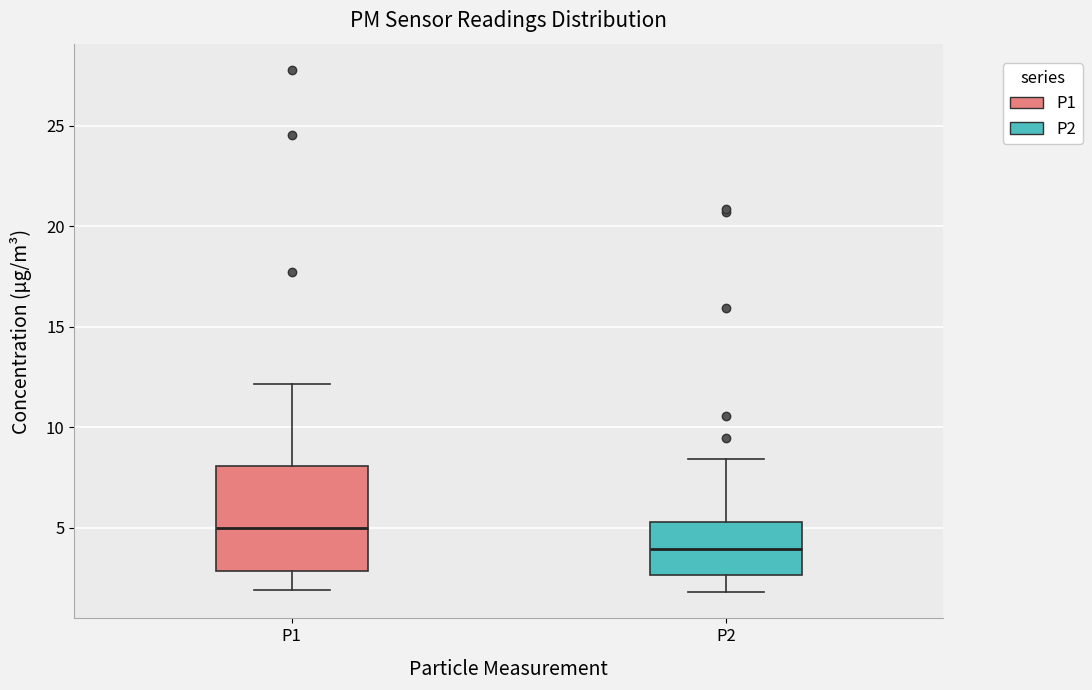

Reading left to right, transcribe this box plot: for each box, give where its median line is, the range the box spans, and where its two whiskers end, as read against the y-axis. The values are not printed on the chart, so give them approximately, as read against the axis.

P1: median 5.0, box 3.0 to 8.0, whiskers 2.0 to 12.0
P2: median 4.0, box 2.5 to 5.5, whiskers 2.0 to 8.5